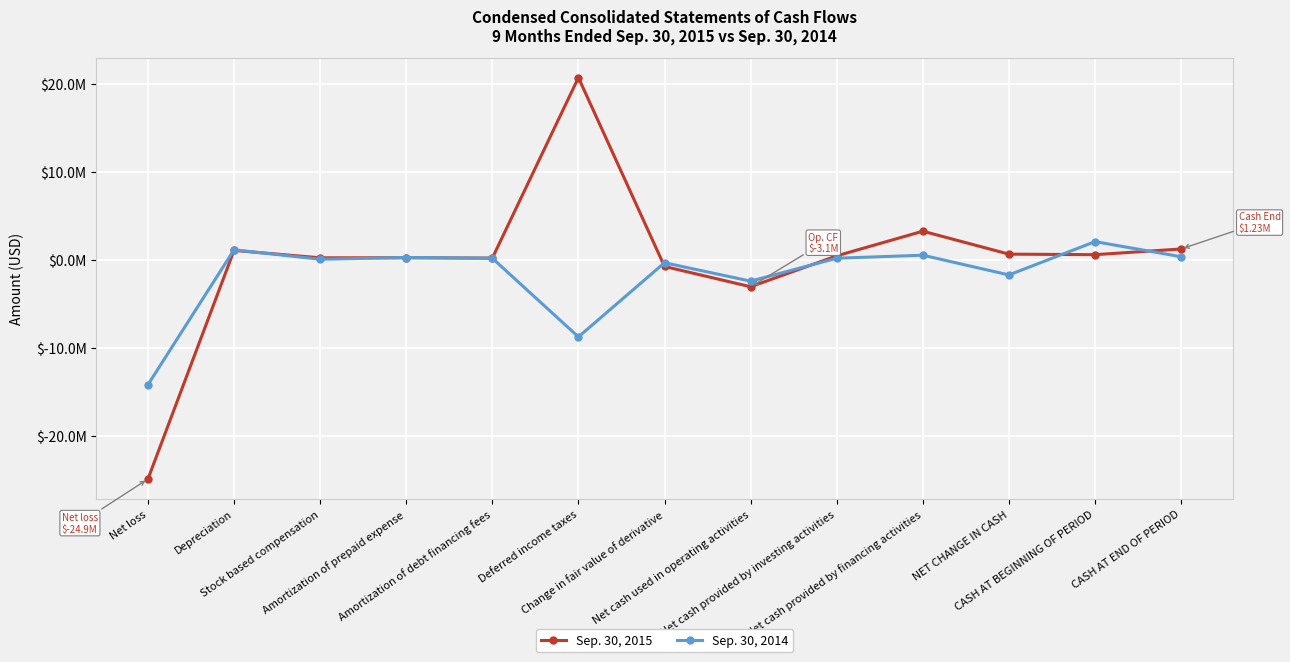

At Net loss, list the series in order from largest to smallest.

Sep. 30, 2014, Sep. 30, 2015